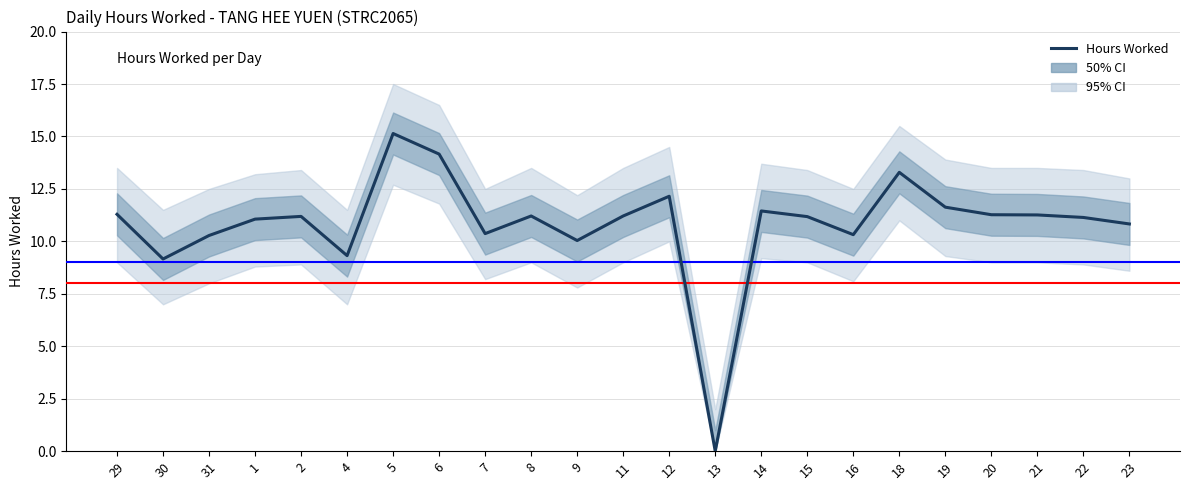

Which has a higher value, 12 or 6?

6